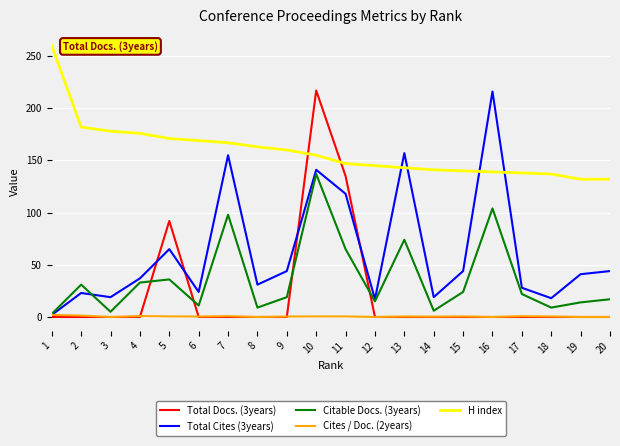

Is the value of Citable Docs. (3years) at 2 greater than the value of Cites / Doc. (2years) at 14?

Yes